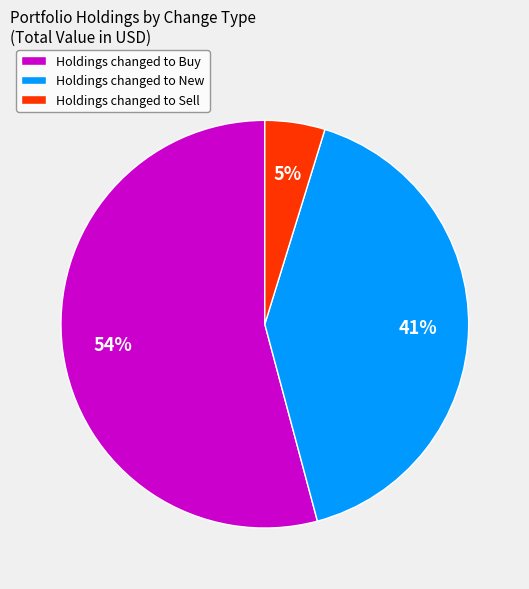

Is there any slice that represents more than half of the pie?

Yes